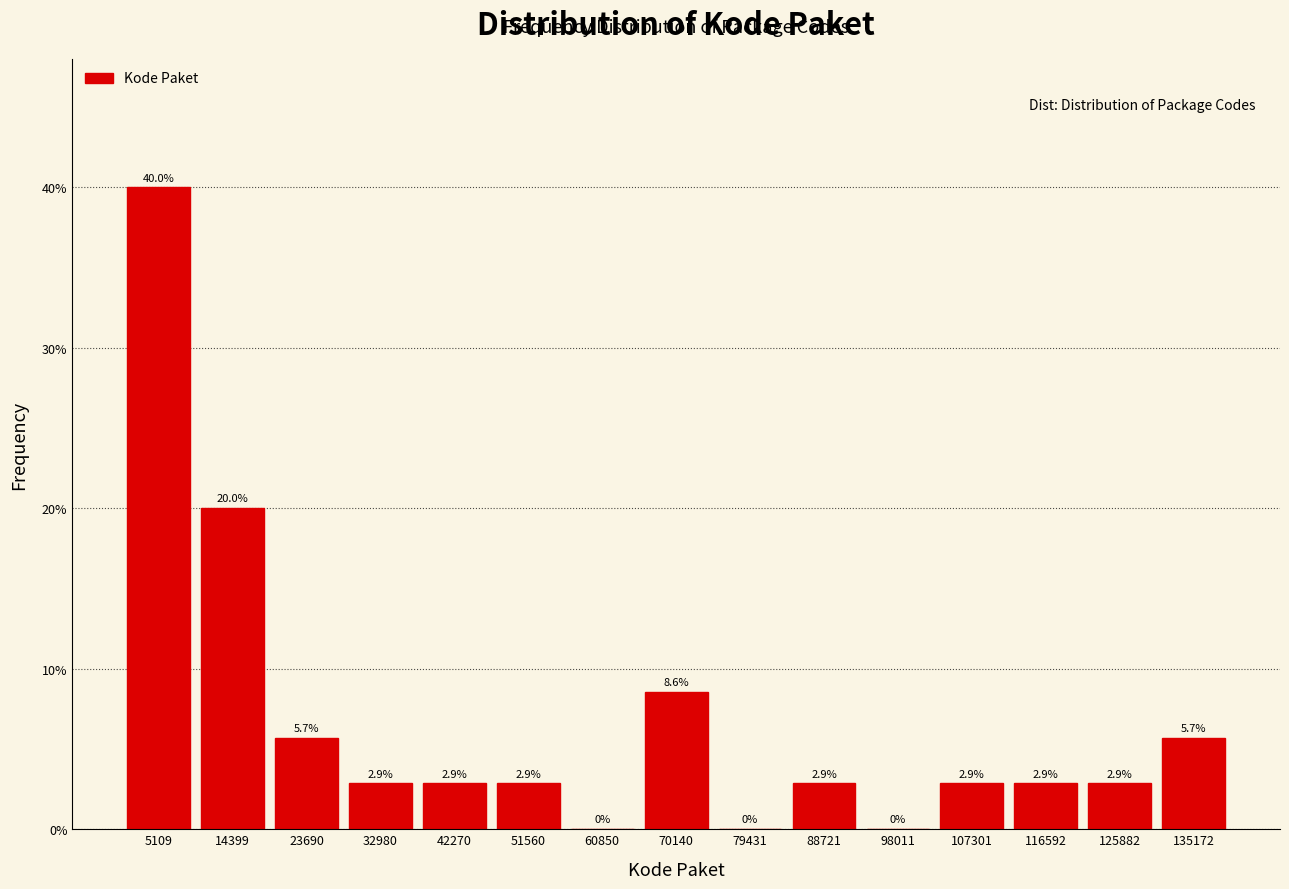

Reading left to right, transcribe this chart: for each bar, give the range it covers on the x-axis and its height. The bar edges are not printed on the chart, so give them approximately, as read against the axis.

0 to 10000: 40.0
10000 to 19000: 20.0
19000 to 28000: 5.7
28000 to 38000: 2.9
38000 to 47000: 2.9
47000 to 56000: 2.9
56000 to 65000: 0.0
65000 to 75000: 8.6
75000 to 84000: 0.0
84000 to 93000: 2.9
93000 to 103000: 0.0
103000 to 112000: 2.9
112000 to 121000: 2.9
121000 to 131000: 2.9
131000 to 140000: 5.7